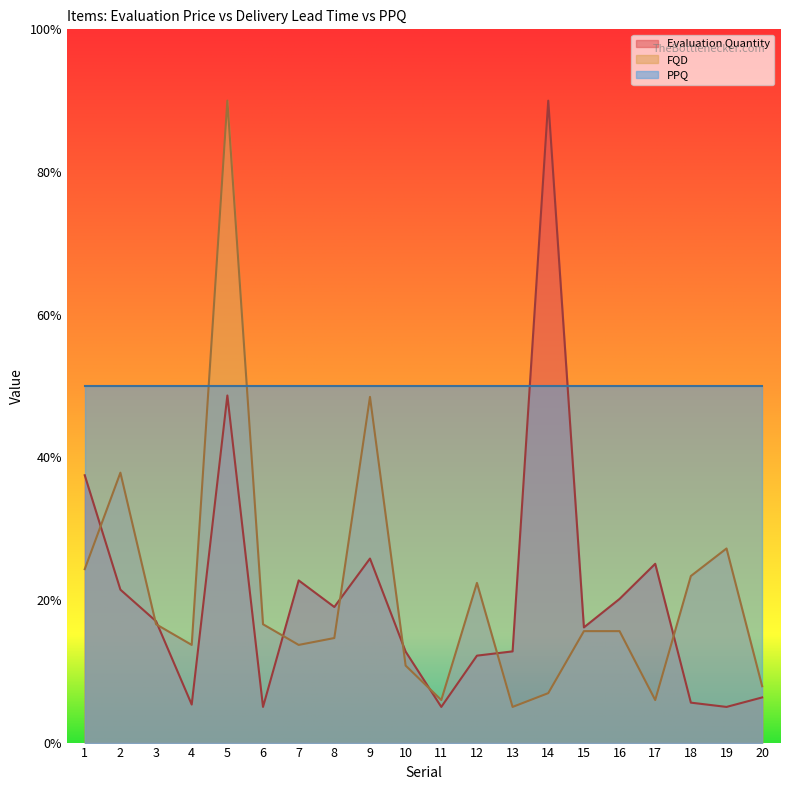

What is the difference between the second highest and second lowest values in the Evaluation Quantity series?

43.7